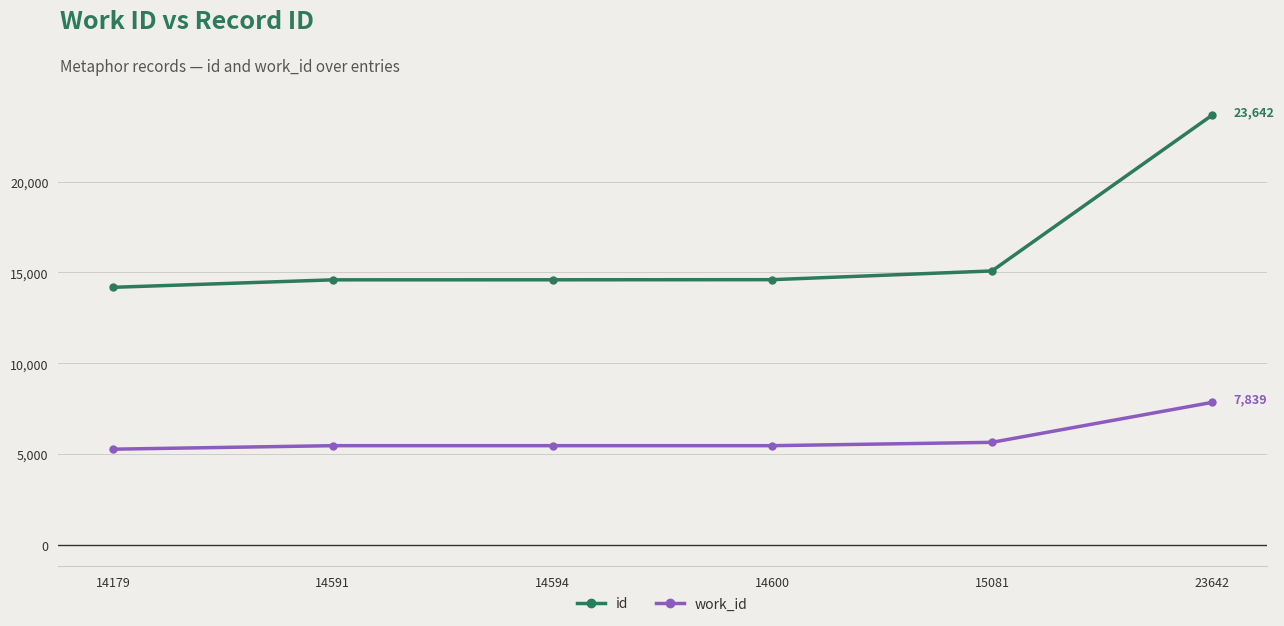

What value does the work_id series have at 15081?

5643